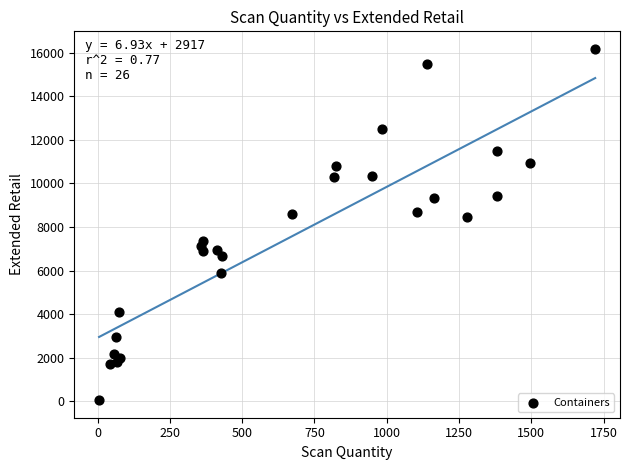

What is the range of Y values (max minus min)?

16125.4